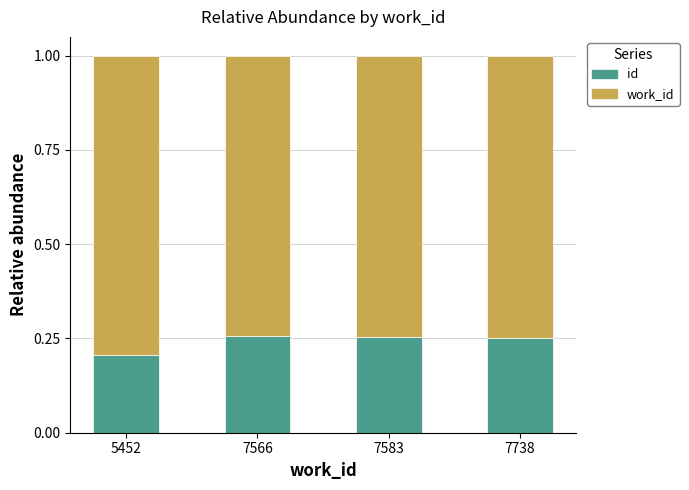

What is the total value across all series at 7738?

1.0